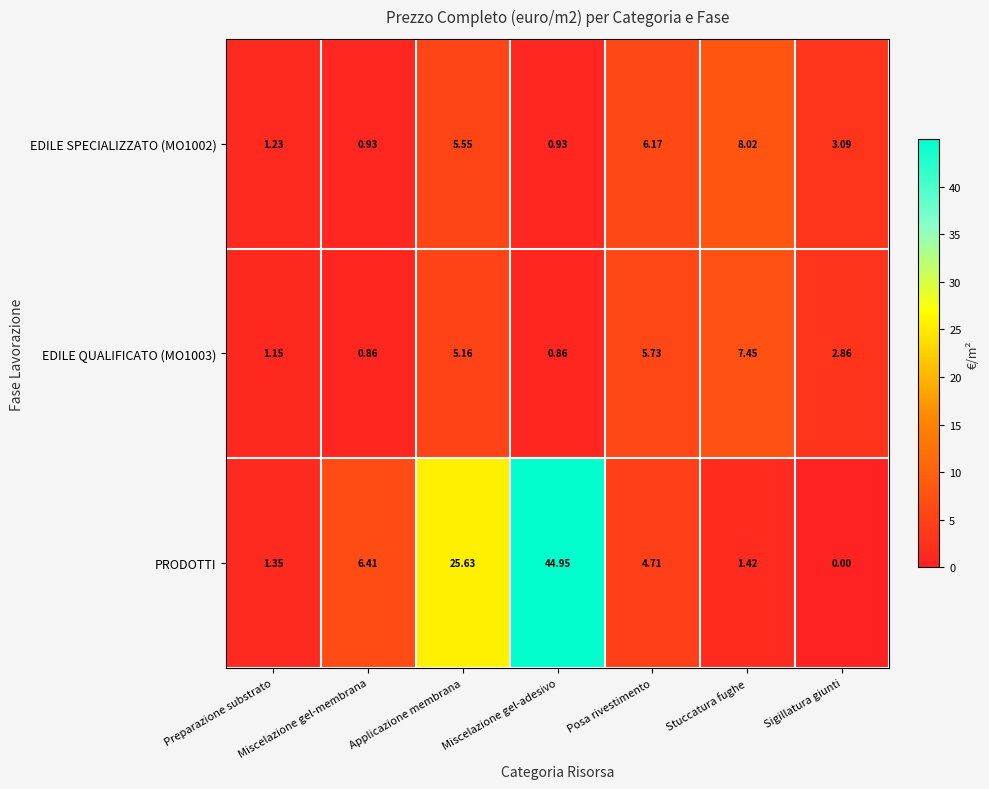

At which category does the chart reach its minimum across all series?

Sigillatura giunti